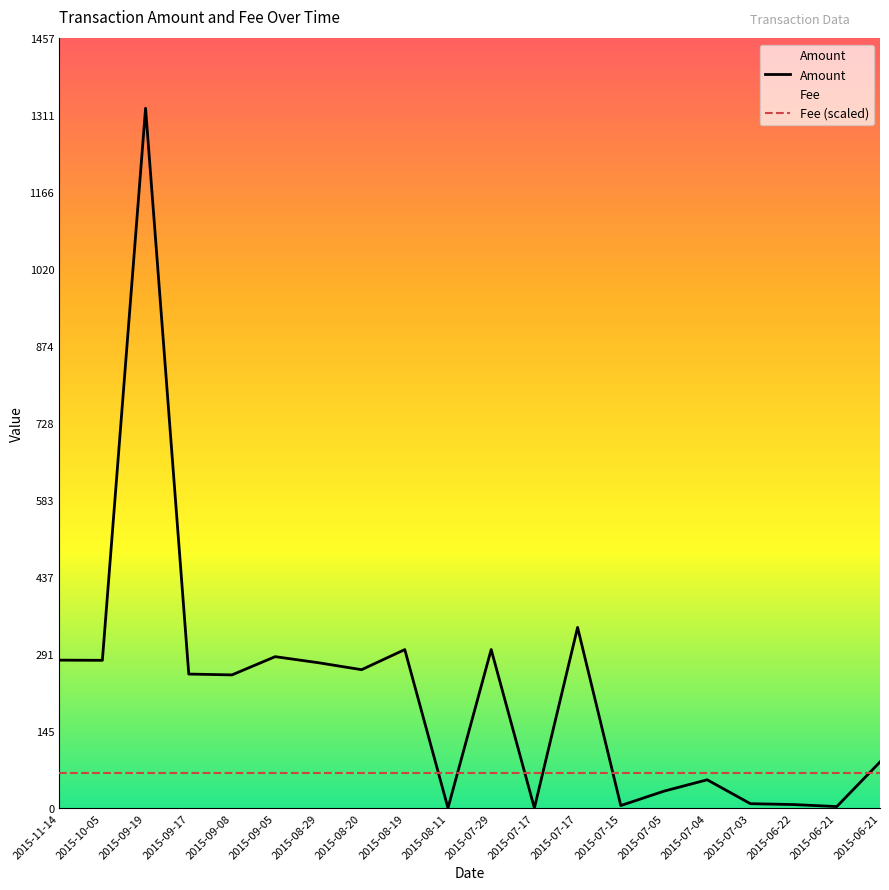

How many values in the Amount series are below 253?

10